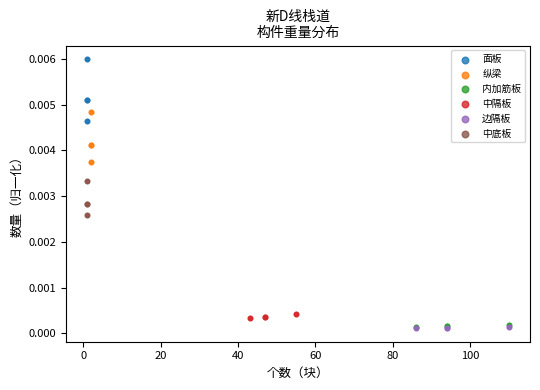

Which series contains the highest Y value?

面板